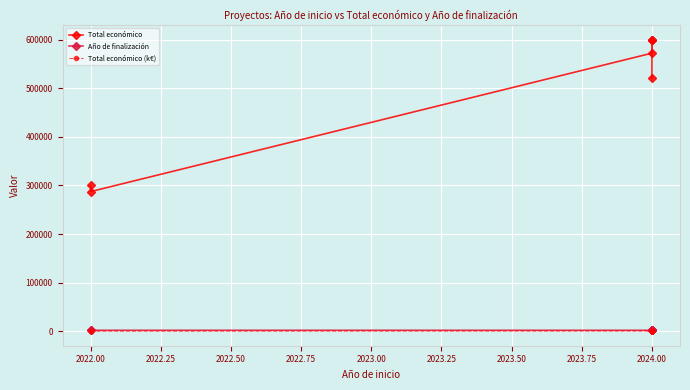

Which series has the largest total across all categories?

Total económico